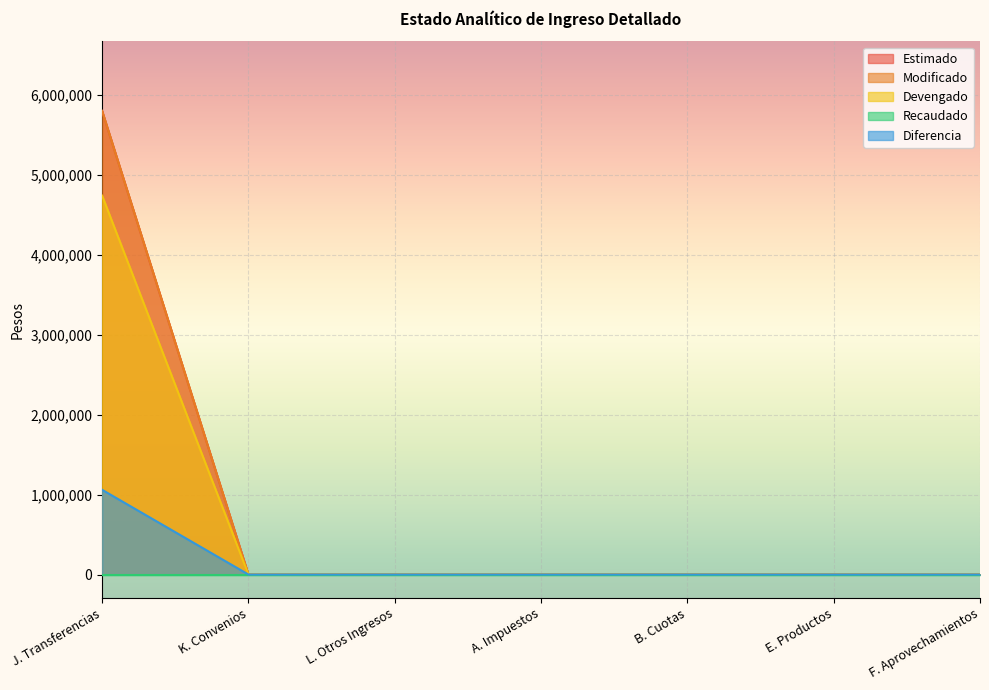

Does the chart display data point markers on the line(s)?

No